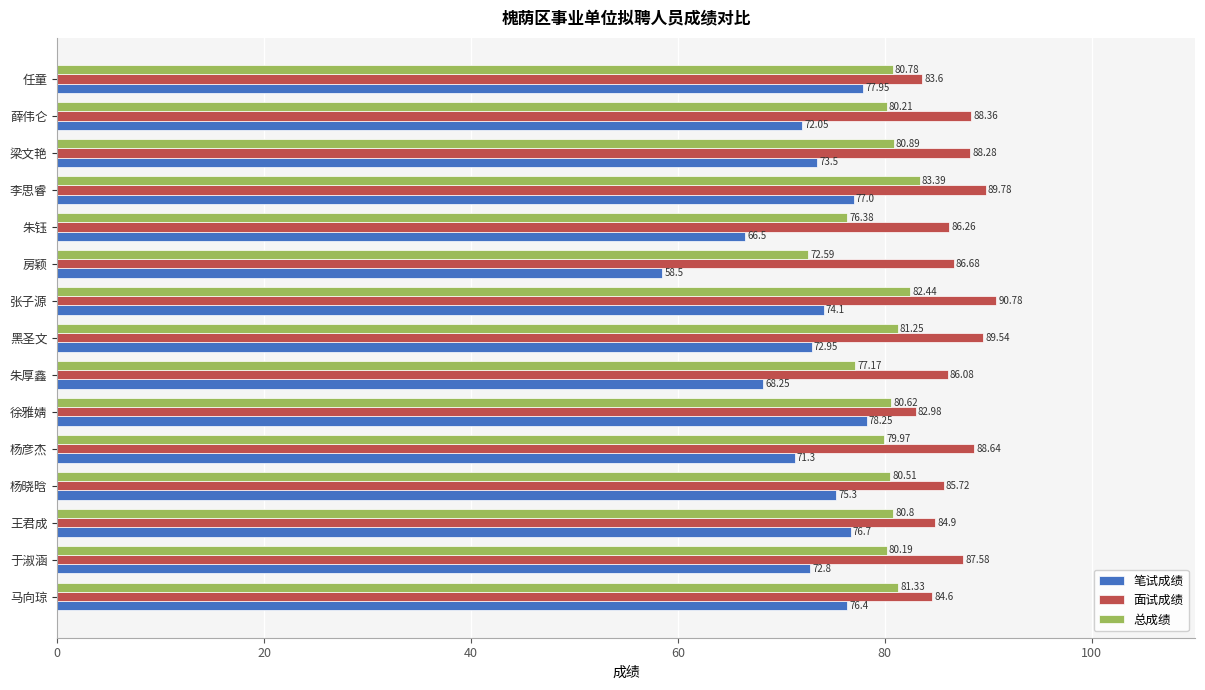

What is the difference between the highest and lowest values at 朱钰?

19.8